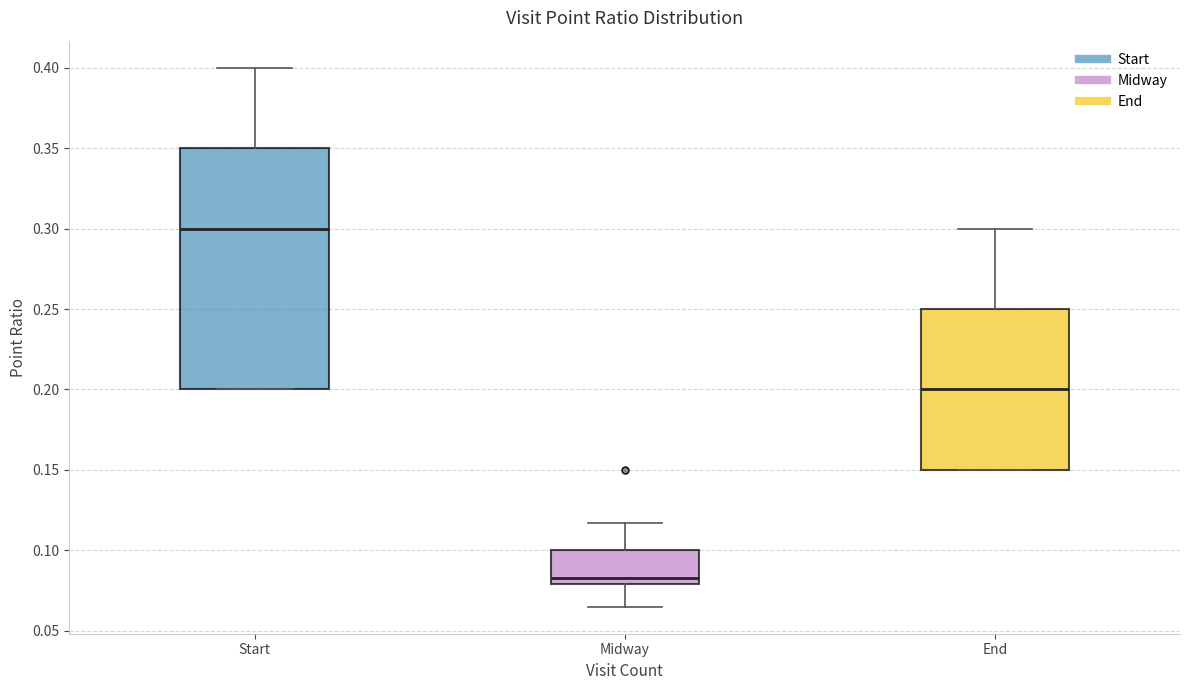

Where is the upper edge of the box for Start on the y-axis? The values are not printed on the chart, so give them approximately, as read against the axis.

0.350